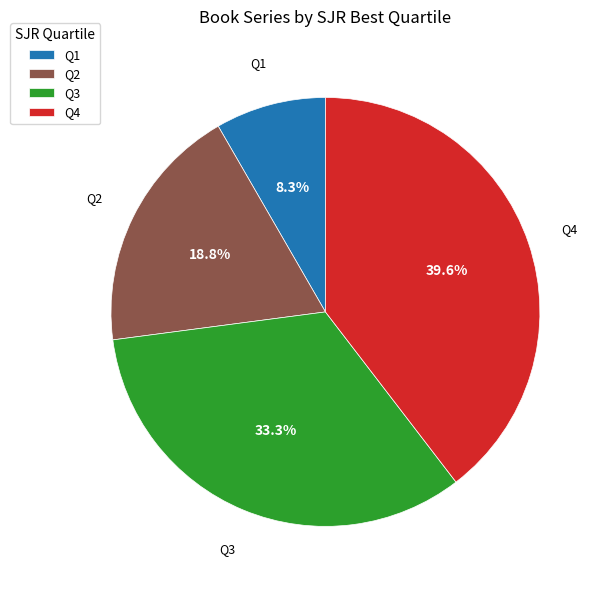

To the nearest percent, what is the difference between the Q1 and Q3 slice percentages?

25%